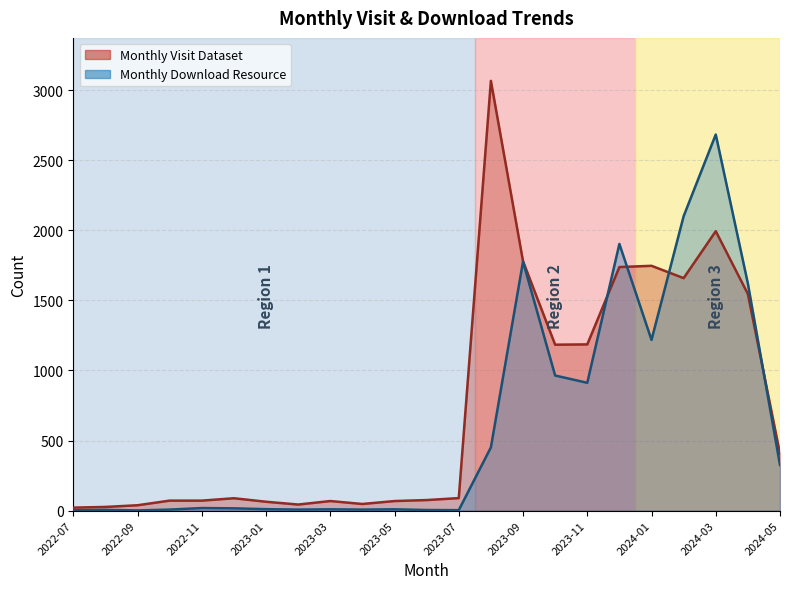

What is the difference between the maximum and second lowest values in the Monthly Visit Dataset series?

3041